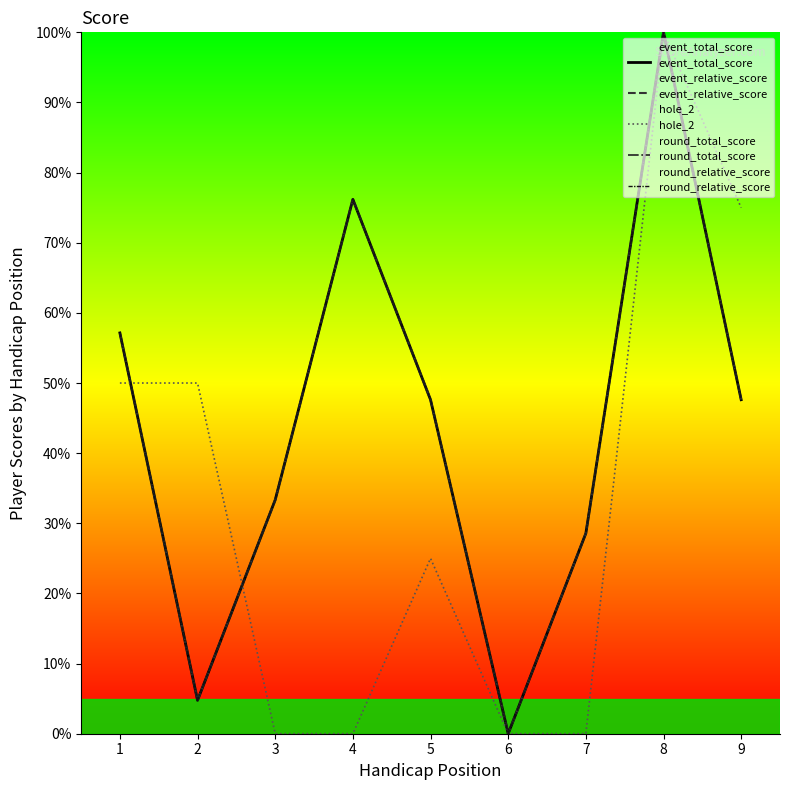

Which label corresponds to the smallest value in the chart?

6